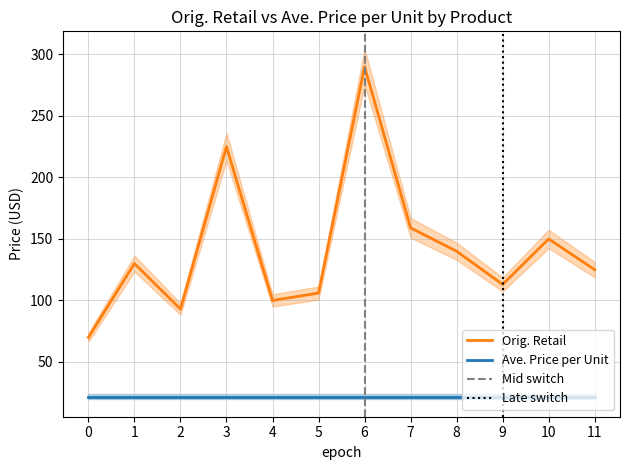

Is the value of Ave. Price per Unit at 0 greater than the value of Orig. Retail at 11?

No